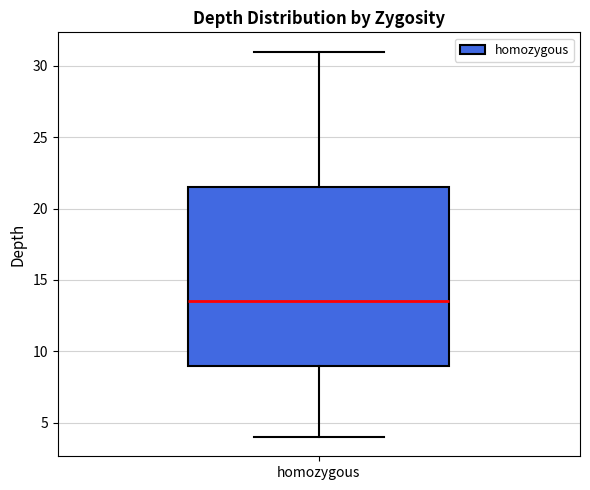

Where does the median line of the box for homozygous sit on the y-axis? The values are not printed on the chart, so give them approximately, as read against the axis.

13.5